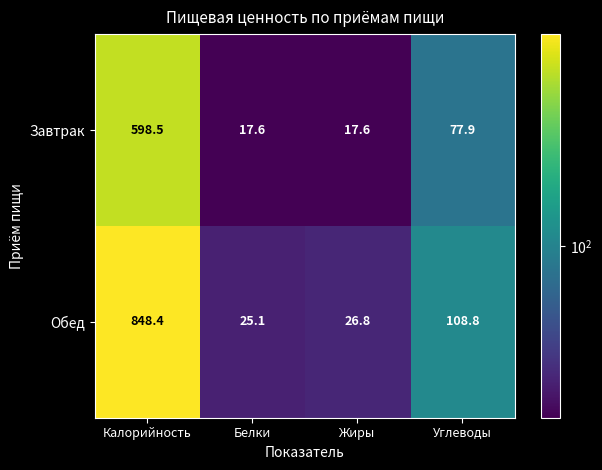

Reading right to left, what are all the values shown in this chart?

Завтрак: Углеводы=77.9	Жиры=17.6	Белки=17.6	Калорийность=598.5
Обед: Углеводы=108.8	Жиры=26.8	Белки=25.1	Калорийность=848.4